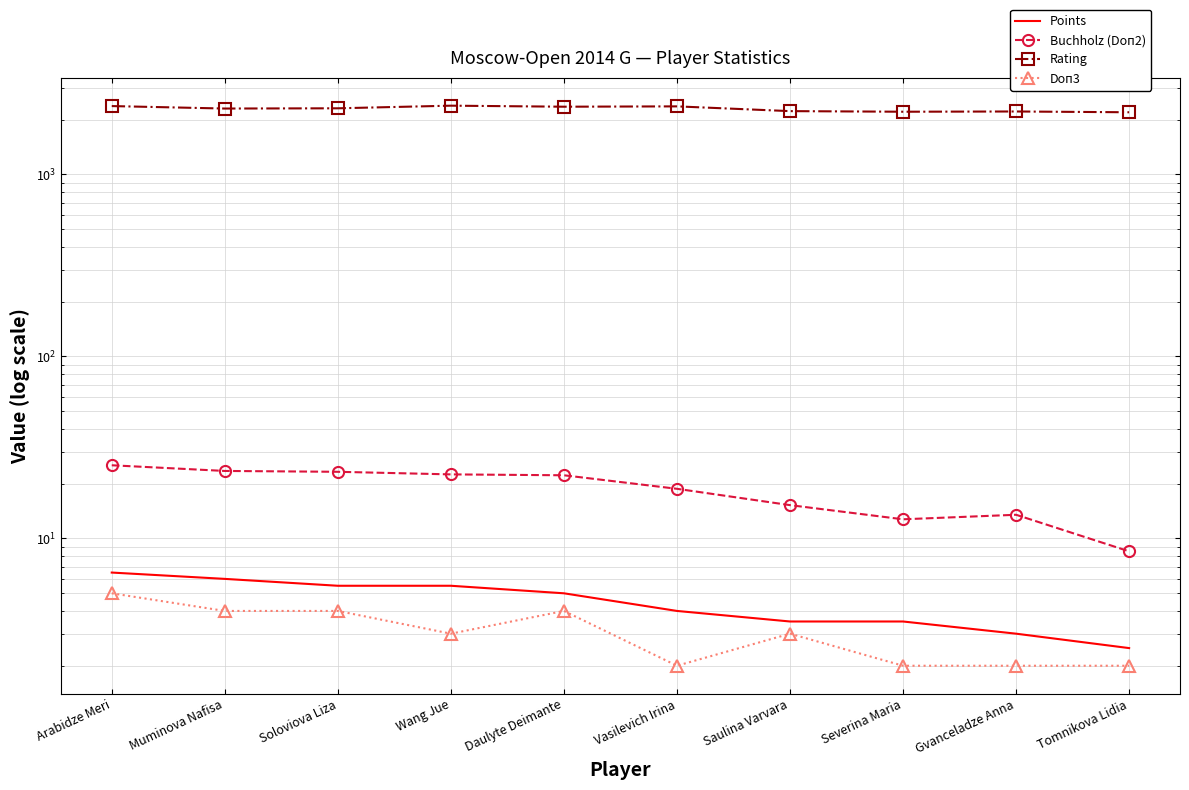

Reading right to left, transcribe all the data shown in this chart.

Points: Tomnikova Lidia=2.5	Gvanceladze Anna=3.0	Severina Maria=3.5	Saulina Varvara=3.5	Vasilevich Irina=4.0	Daulyte Deimante=5.0	Wang Jue=5.5	Soloviova Liza=5.5	Muminova Nafisa=6.0	Arabidze Meri=6.5
Buchholz (Doп2): Tomnikova Lidia=8.5	Gvanceladze Anna=13.5	Severina Maria=12.8	Saulina Varvara=15.2	Vasilevich Irina=18.8	Daulyte Deimante=22.2	Wang Jue=22.5	Soloviova Liza=23.2	Muminova Nafisa=23.5	Arabidze Meri=25.2
Rating: Tomnikova Lidia=2195.0	Gvanceladze Anna=2217.0	Severina Maria=2210.0	Saulina Varvara=2227.0	Vasilevich Irina=2365.0	Daulyte Deimante=2355.0	Wang Jue=2386.0	Soloviova Liza=2308.0	Muminova Nafisa=2301.0	Arabidze Meri=2374.0
Doп3: Tomnikova Lidia=2.0	Gvanceladze Anna=2.0	Severina Maria=2.0	Saulina Varvara=3.0	Vasilevich Irina=2.0	Daulyte Deimante=4.0	Wang Jue=3.0	Soloviova Liza=4.0	Muminova Nafisa=4.0	Arabidze Meri=5.0